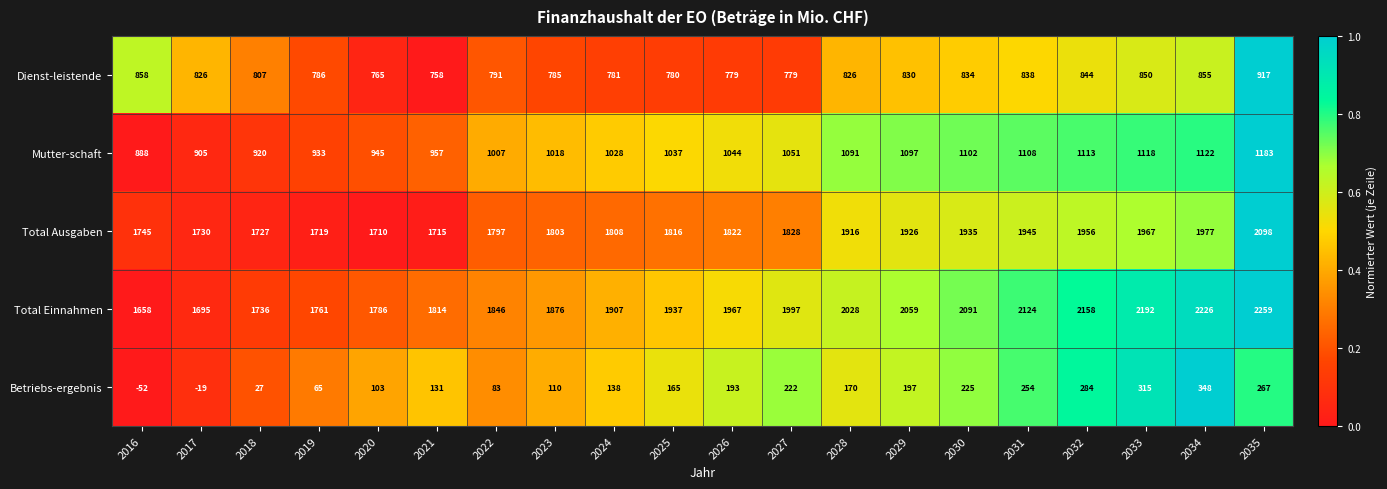

Rank the series at 2026 from highest to lowest value.

Total Einnahmen, Total Ausgaben, Mutter-schaft, Dienst-leistende, Betriebs-ergebnis